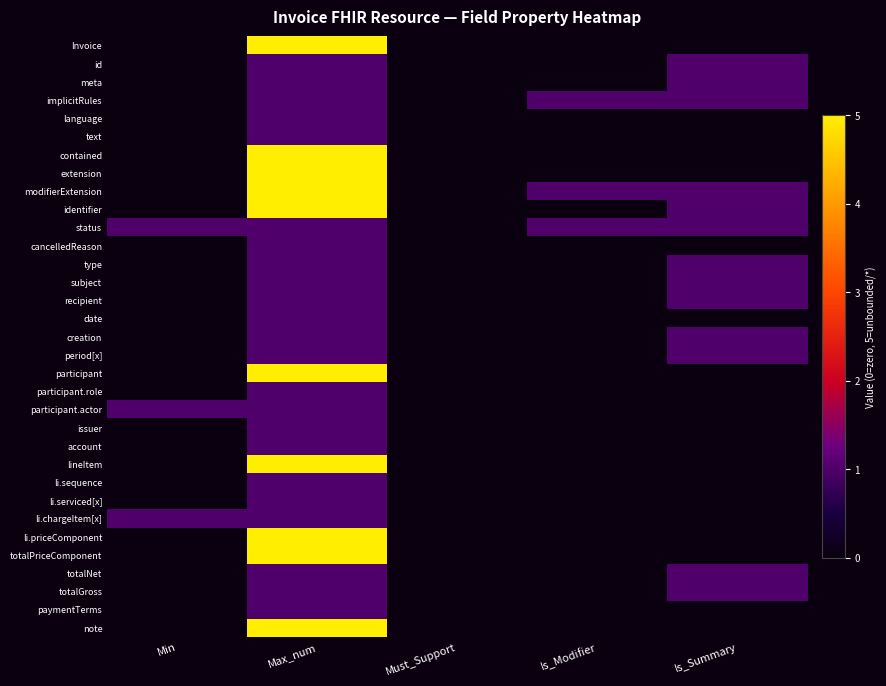

What is the total value across all series at Is_Summary?

13